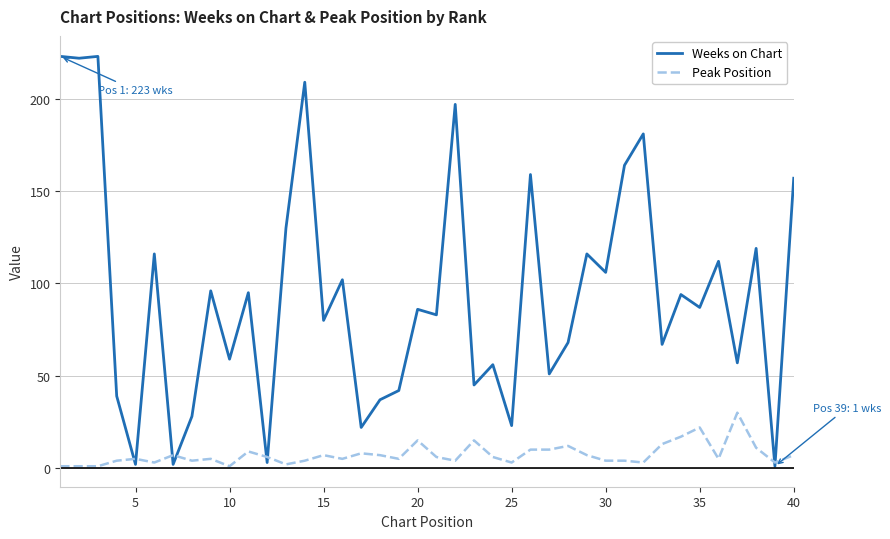

Which series has the largest range (max minus min)?

Weeks on Chart